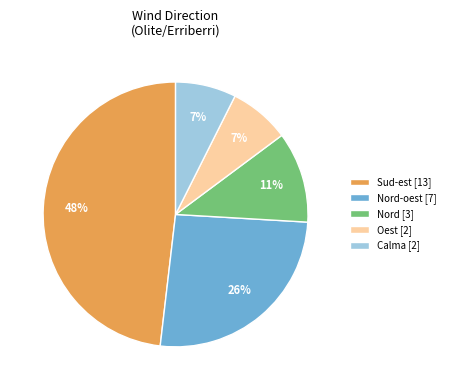

How many segments does this pie chart have?

5